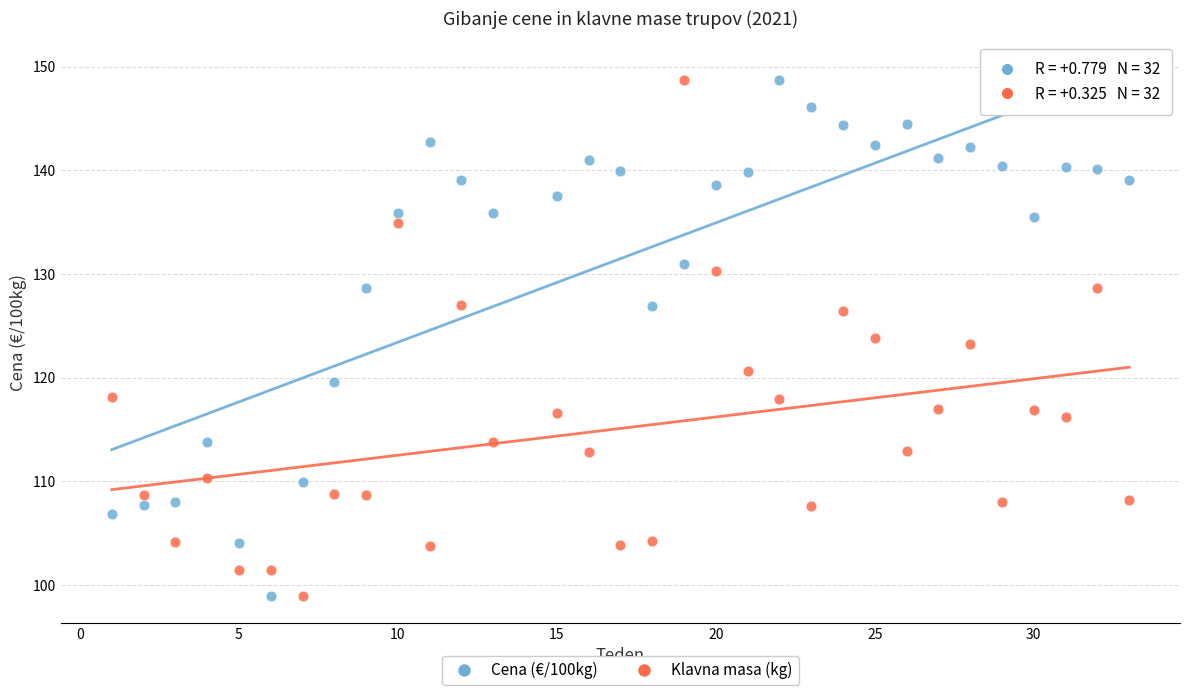

Across all data points, what is the range of X values (max minus min)?

32.0